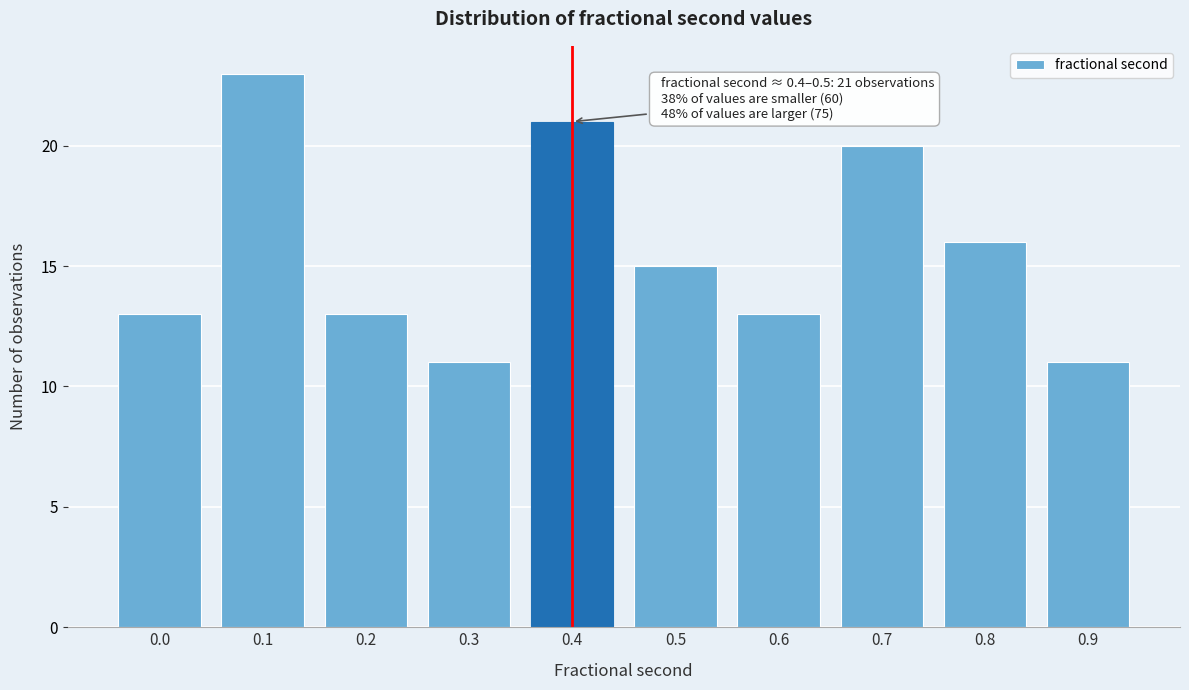

Reading left to right, what are all the values shown in this chart?

13	23	13	11	21	15	13	20	16	11